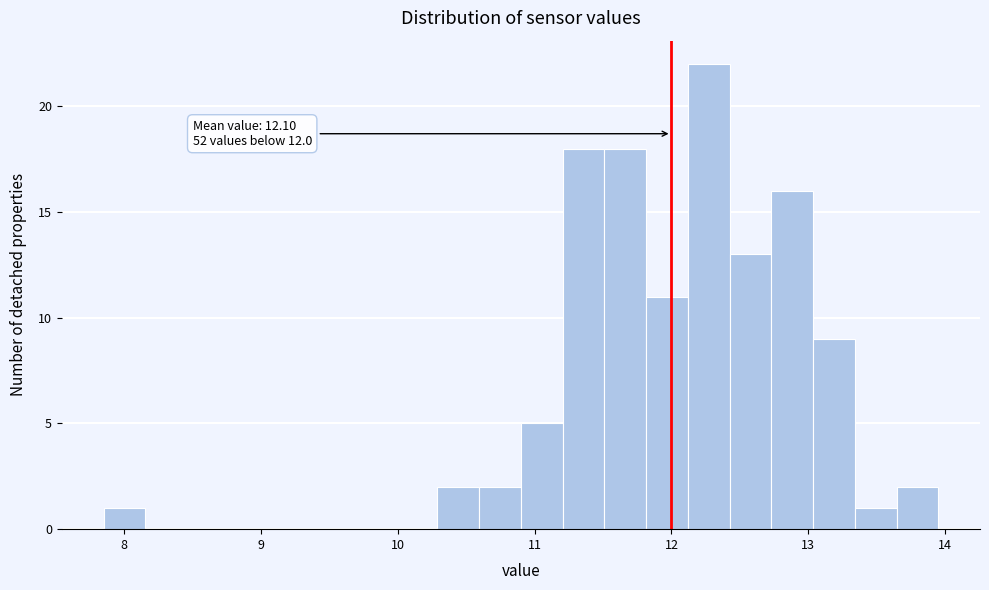

Around what value on the x-axis is the tallest bar? Give the approximate position of its centre, as read against the axis.

12.3